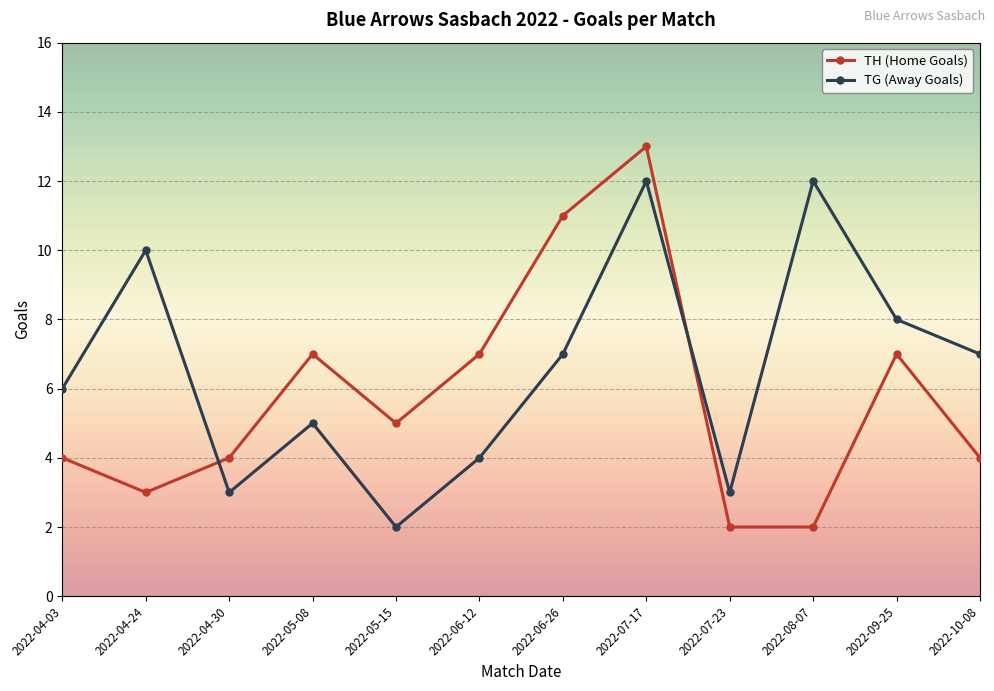

Rank the series at 2022-10-08 from highest to lowest value.

TG (Away Goals), TH (Home Goals)